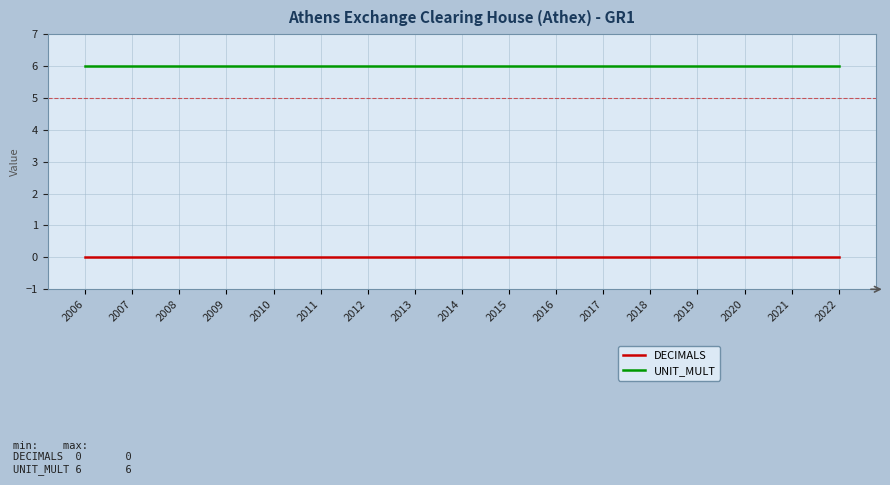

The UNIT_MULT series shows 10 at 2006. True or false?

False